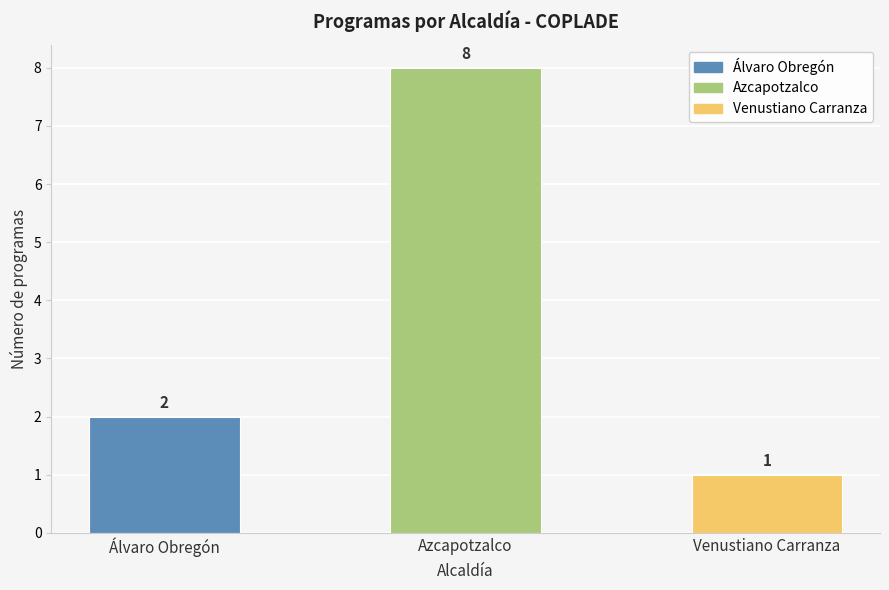

What is the average value?

4